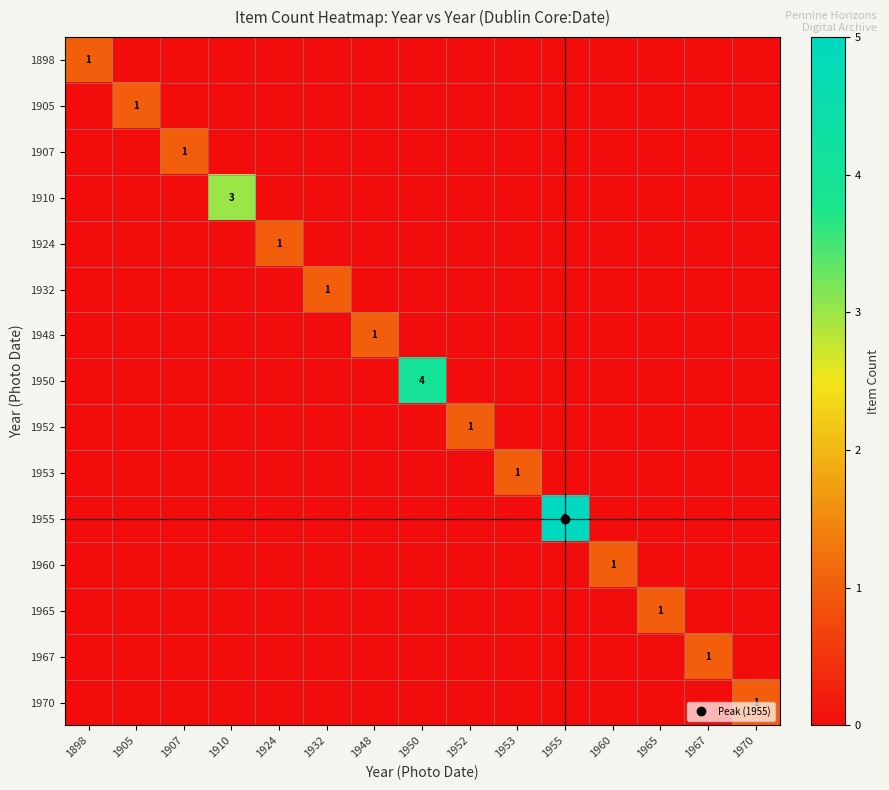

How many positive values does the 1910 series have?

1